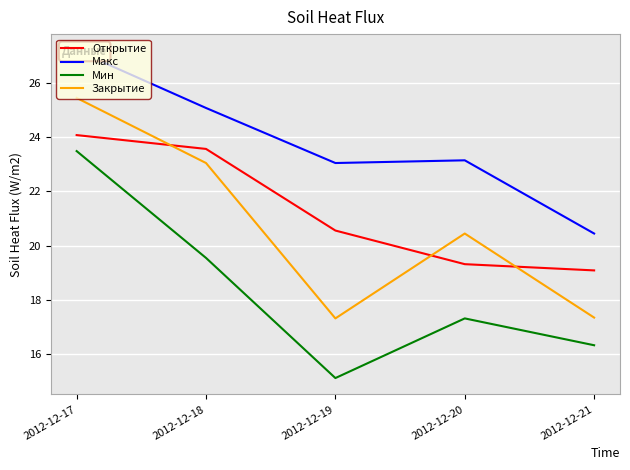

What is the difference between the maximum and second lowest values in the Мин series?

7.2